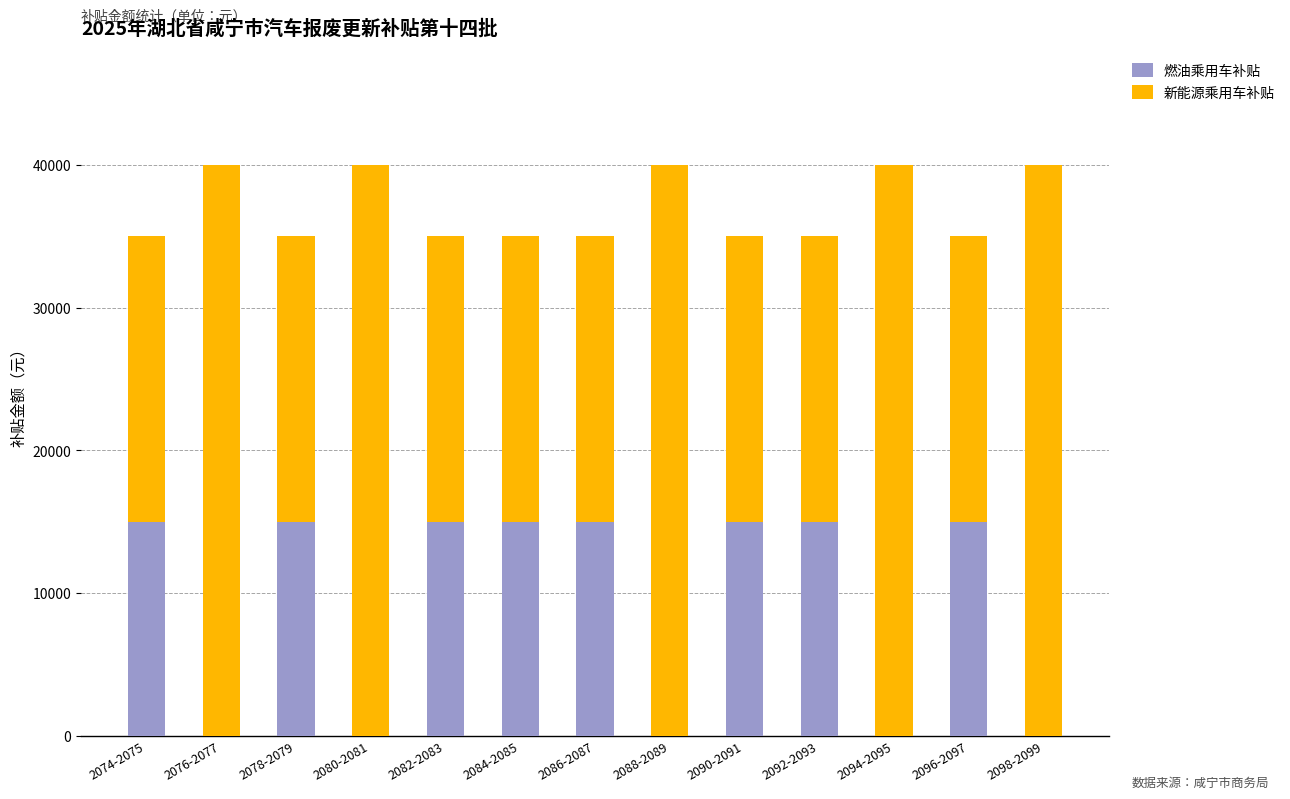

What is the highest value of the 燃油乘用车补贴 series?

15000